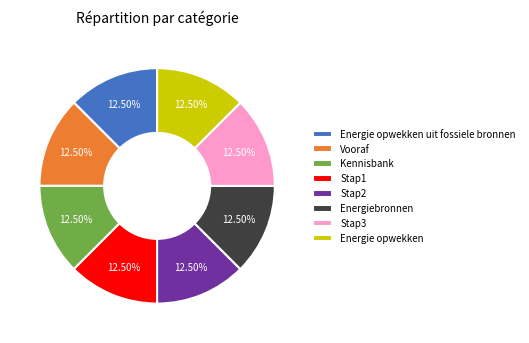

Does Stap2 account for over 50% of the chart?

No